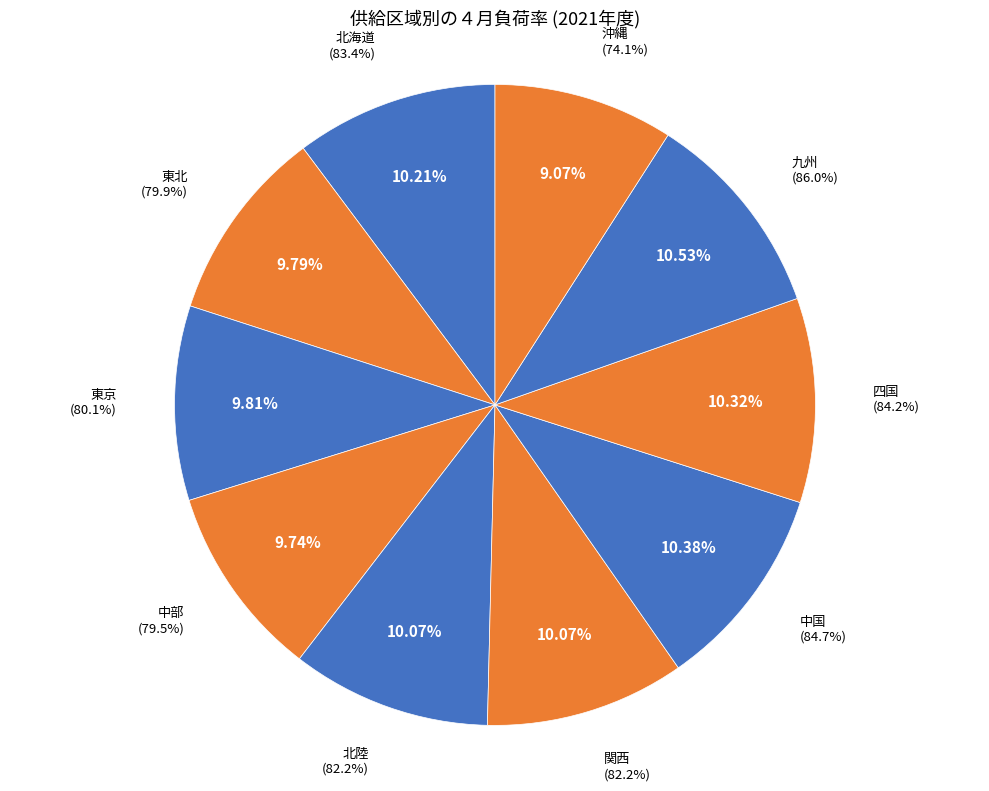

The 関西 slice represents 10% of the pie. True or false?

True